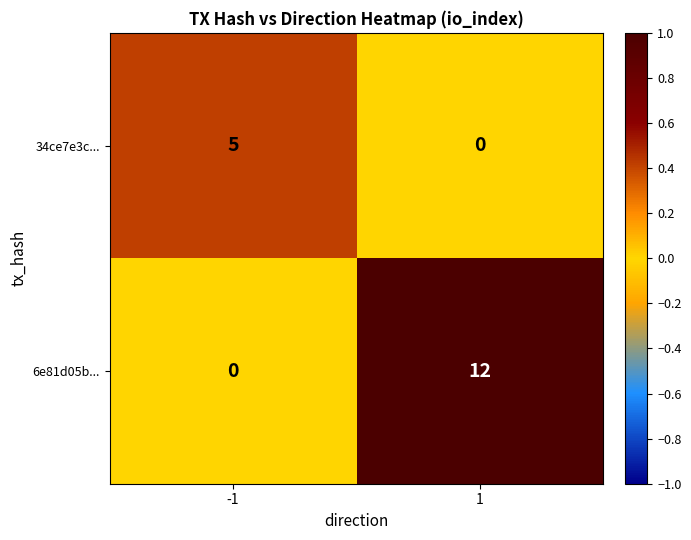

What is the difference between the 6e81d05b... values at -1 and 1?

12